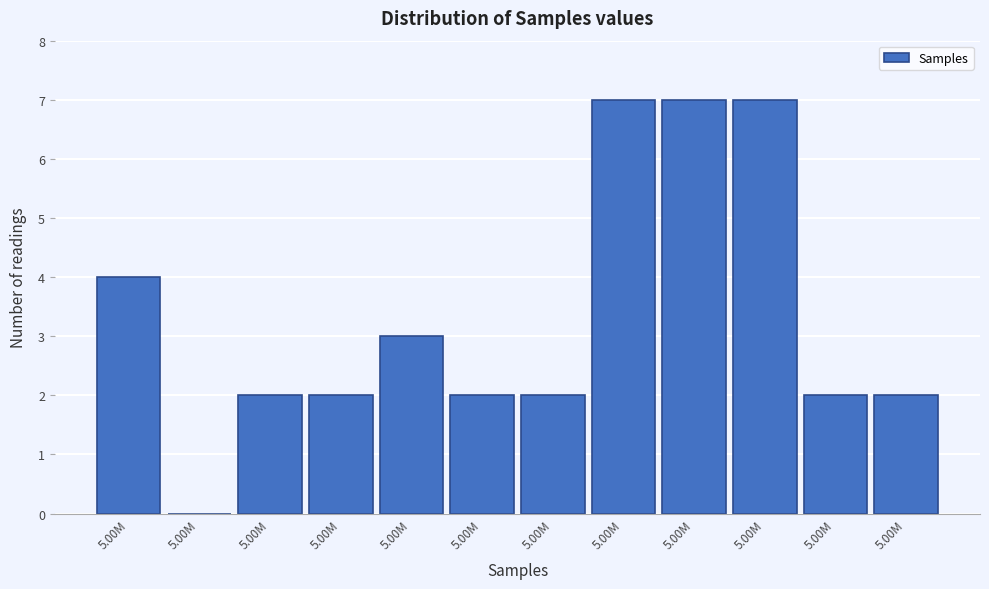

How many series are shown in this chart?

1